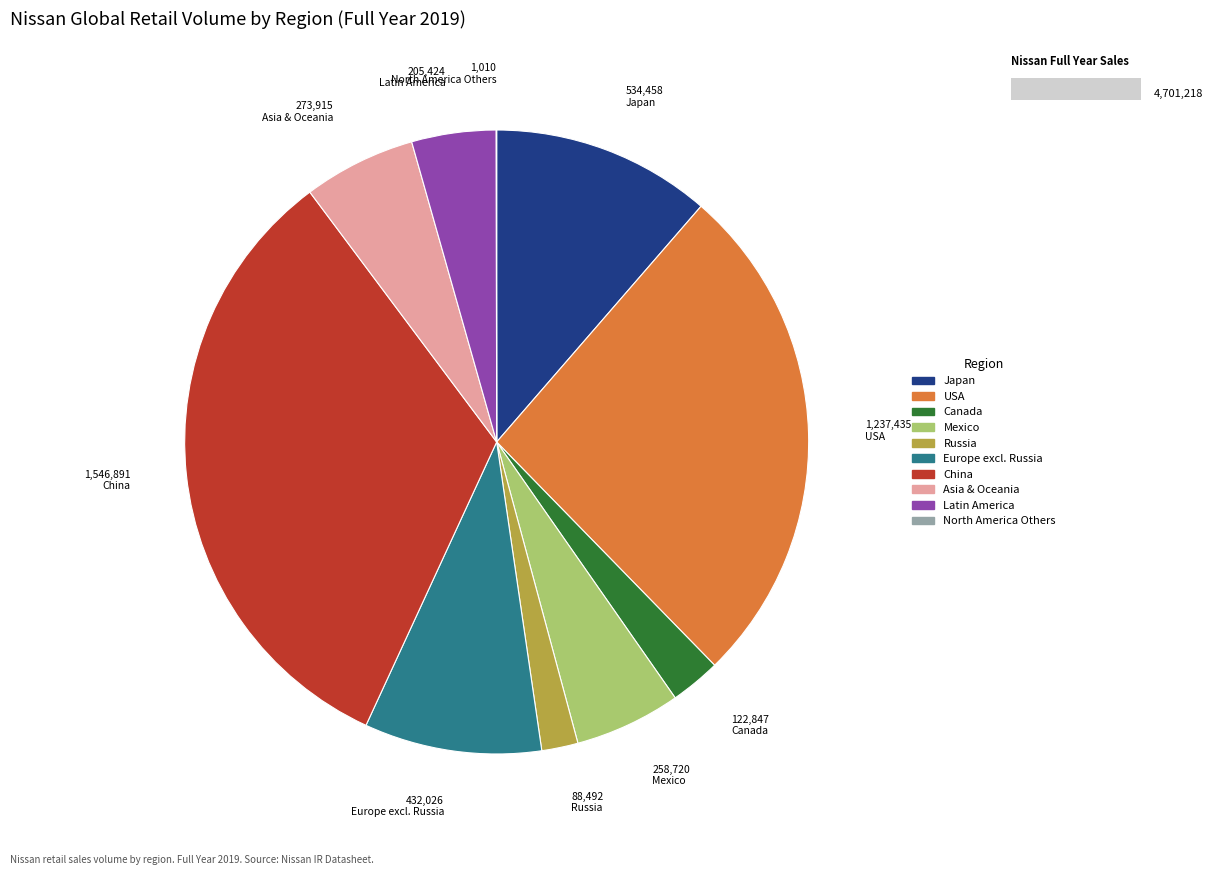

Is the sum of Canada and Latin America greater than half?

No